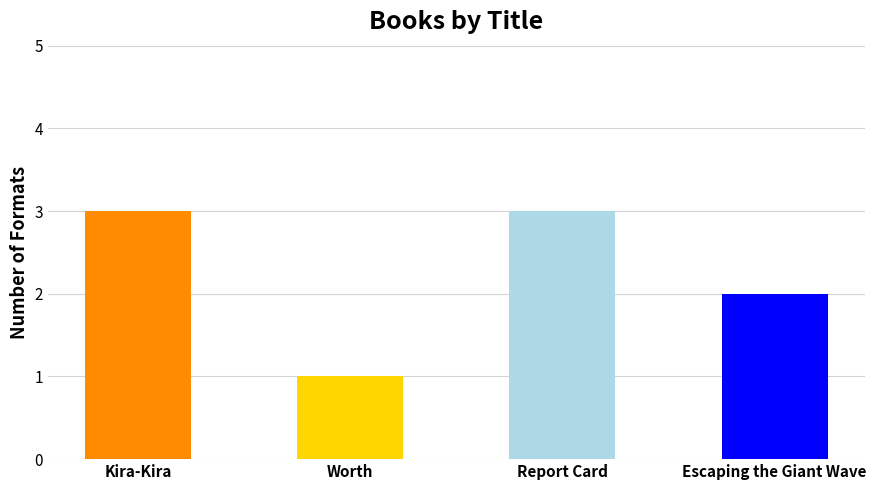

How many values are below 3?

2